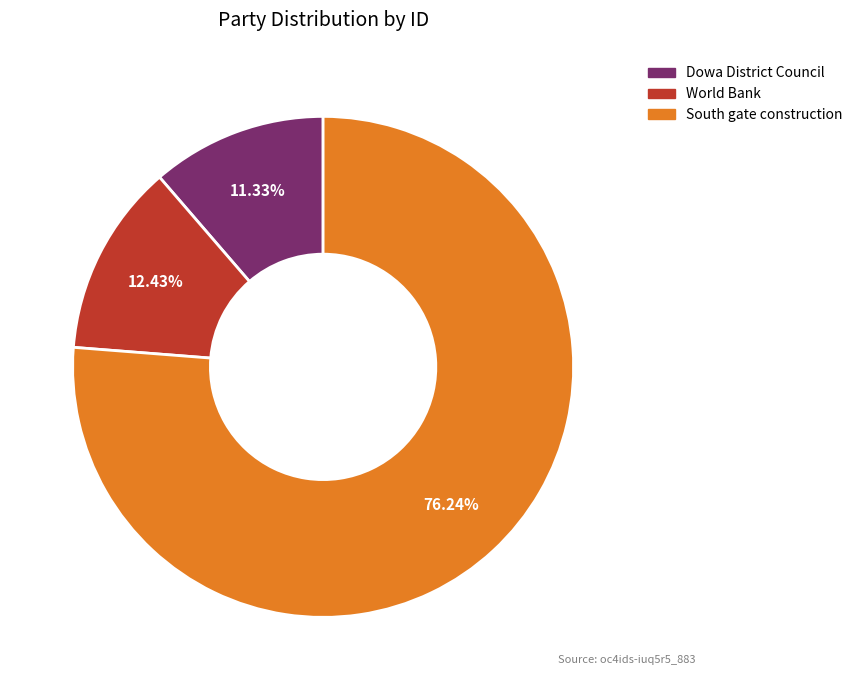

Approximately how many times larger is the value at Dowa District Council compared to World Bank?

0.9